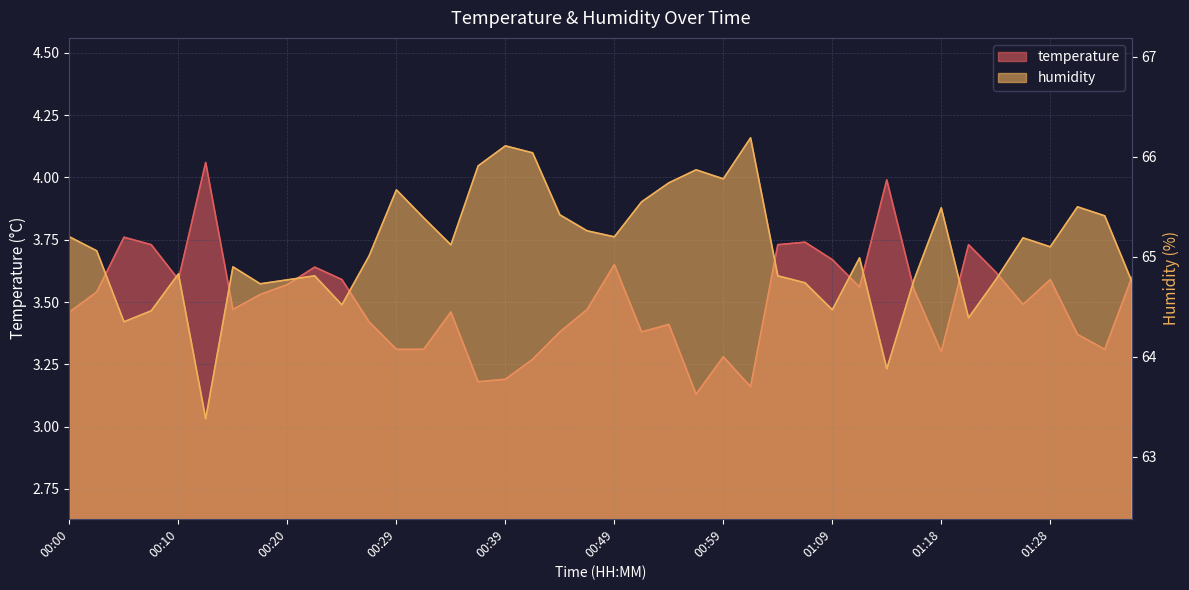

Reading left to right, what are all the values shown in this chart?

temperature: 3.5	3.5	3.8	3.7	3.6	4.1	3.5	3.5	3.6	3.6	3.6	3.4	3.3	3.3	3.5	3.2	3.2	3.3	3.4	3.5	3.6	3.4	3.4	3.1	3.3	3.2	3.7	3.7	3.7	3.6	4.0	3.5	3.3	3.7	3.6	3.5	3.6	3.4	3.3	3.6
humidity: 65.2	65.1	64.3	64.5	64.8	63.4	64.9	64.7	64.8	64.8	64.5	65.0	65.7	65.4	65.1	65.9	66.1	66.0	65.4	65.3	65.2	65.5	65.7	65.9	65.8	66.2	64.8	64.7	64.5	65.0	63.9	64.8	65.5	64.4	64.8	65.2	65.1	65.5	65.4	64.8